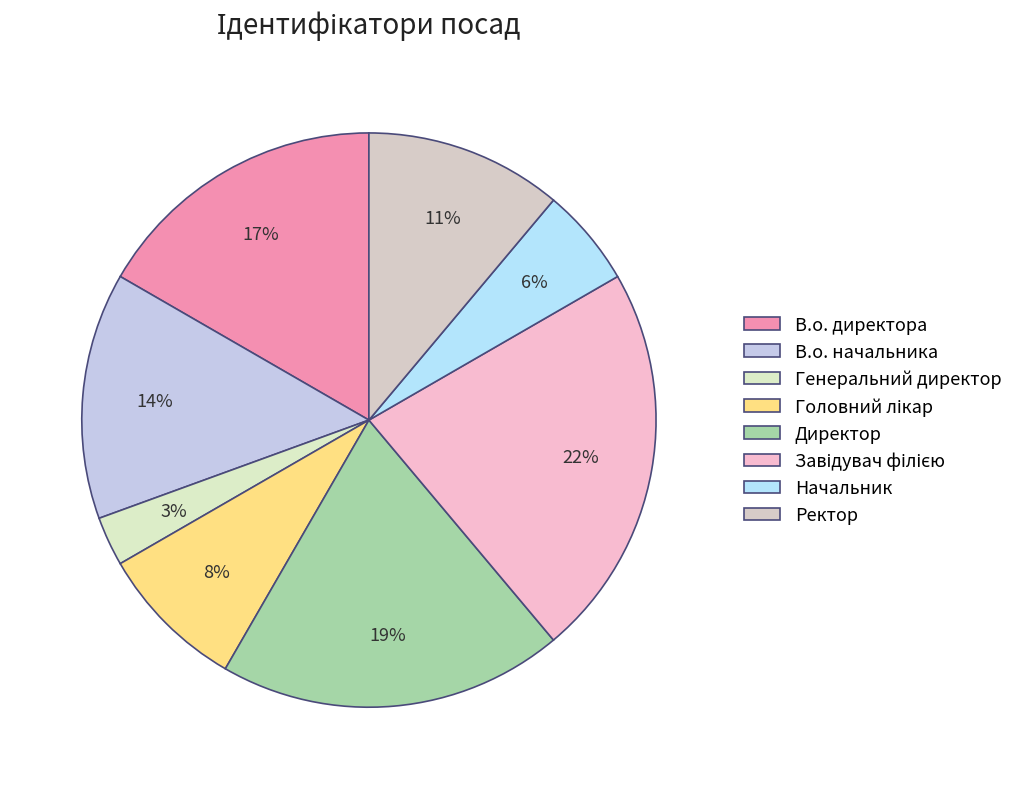

How many slices are in this pie chart?

8